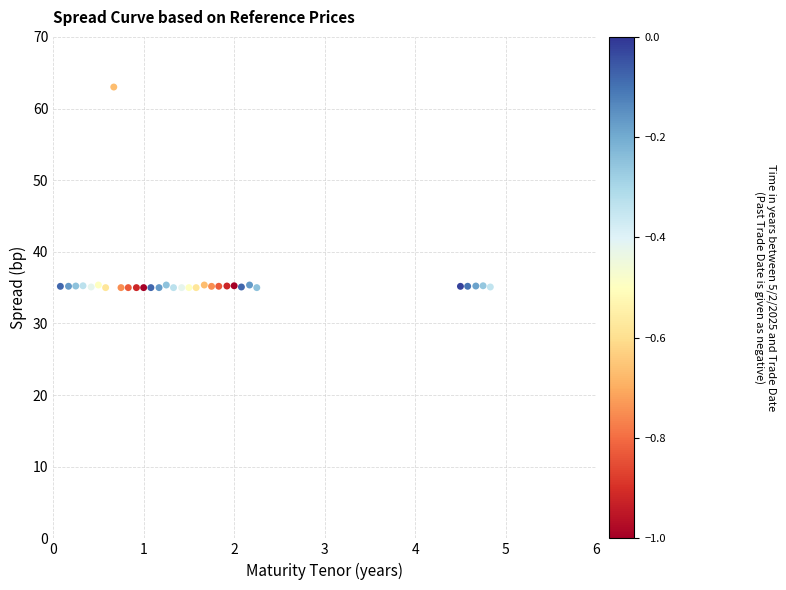

What is the range of X values (max minus min)?

4.8